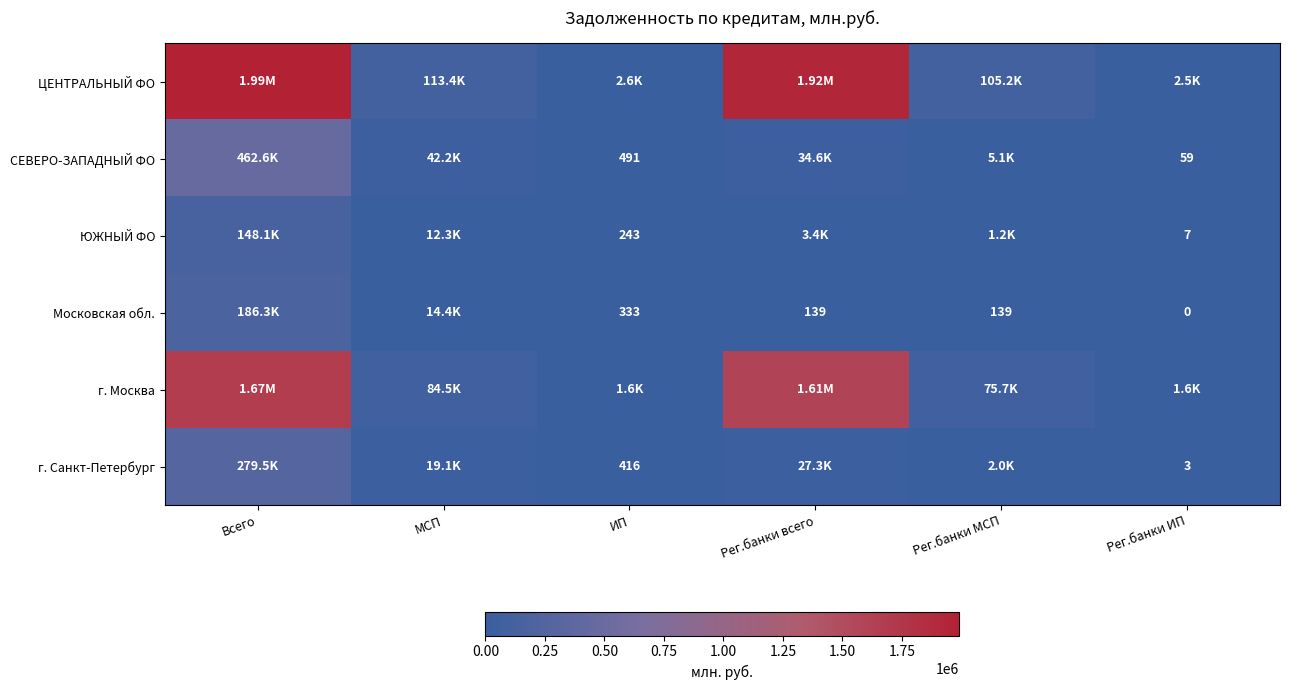

Which category has the highest value across all series?

Всего